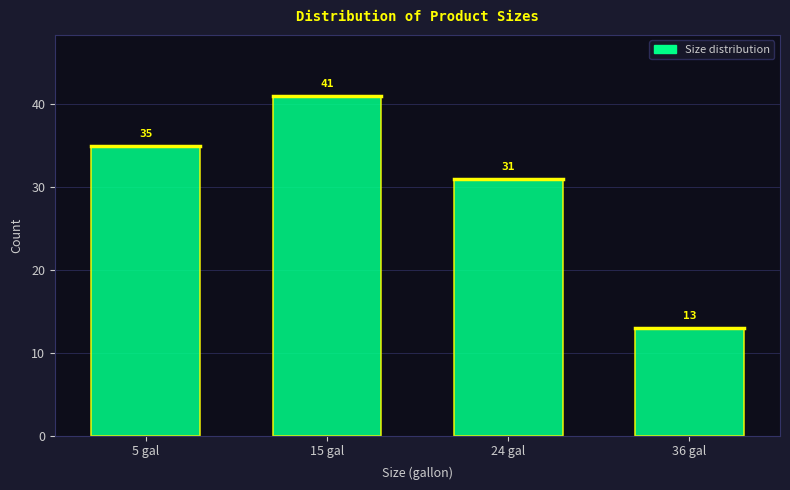

Reading left to right, transcribe all the data shown in this chart.

35	41	31	13